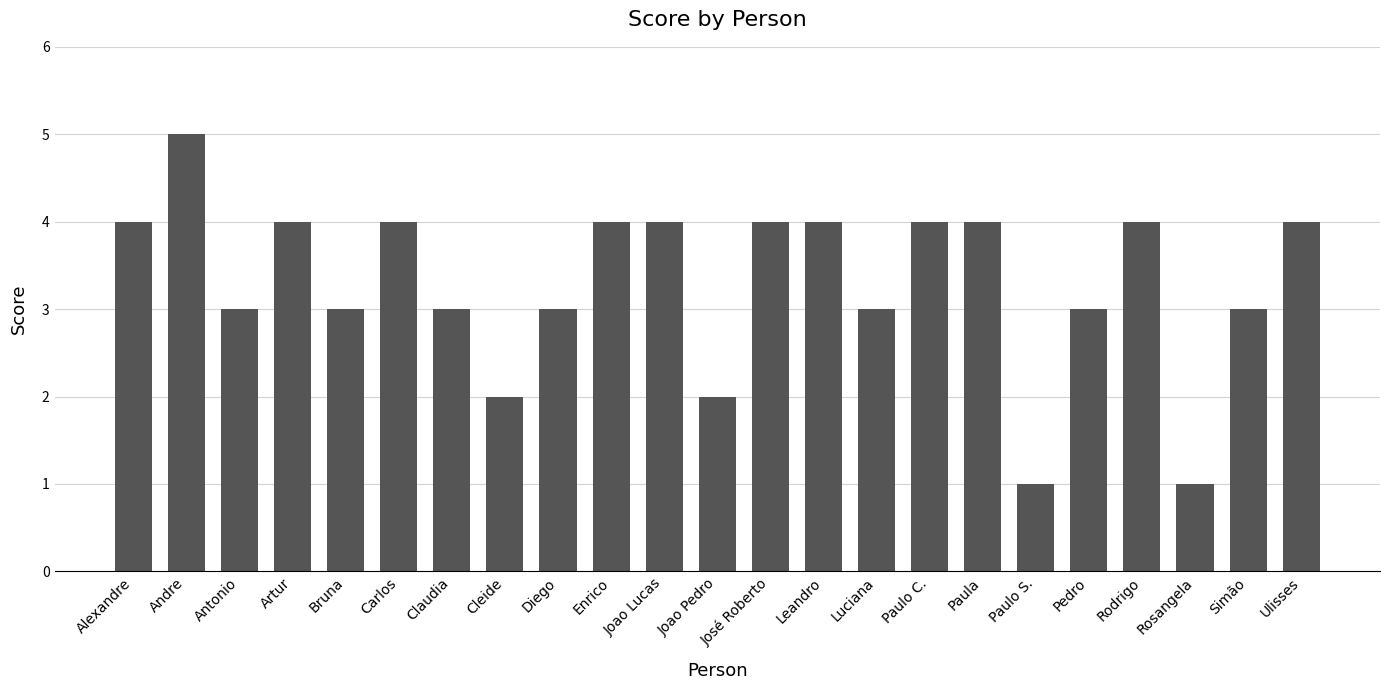

At which category does the chart reach its peak across all series?

Andre